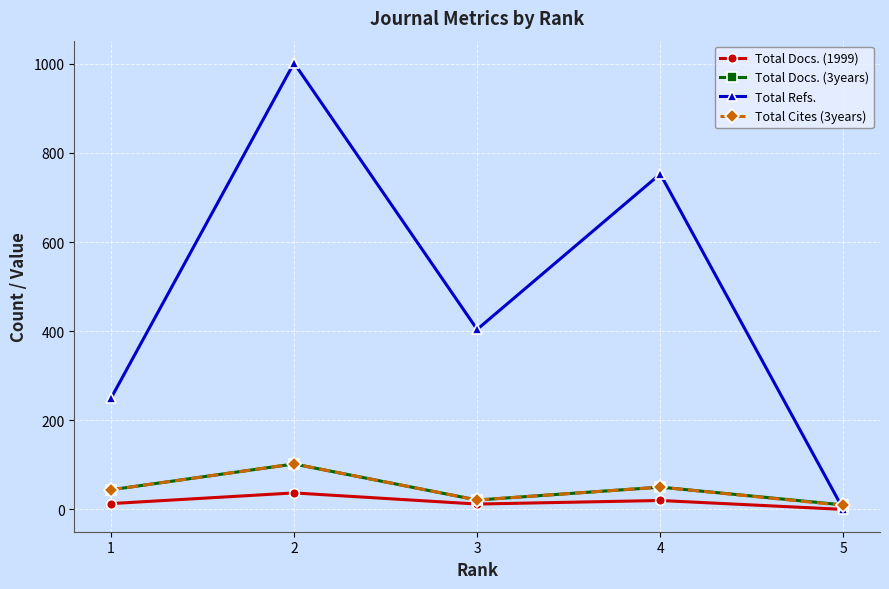

Between 1 and 2, which series saw the biggest shift?

Total Refs.